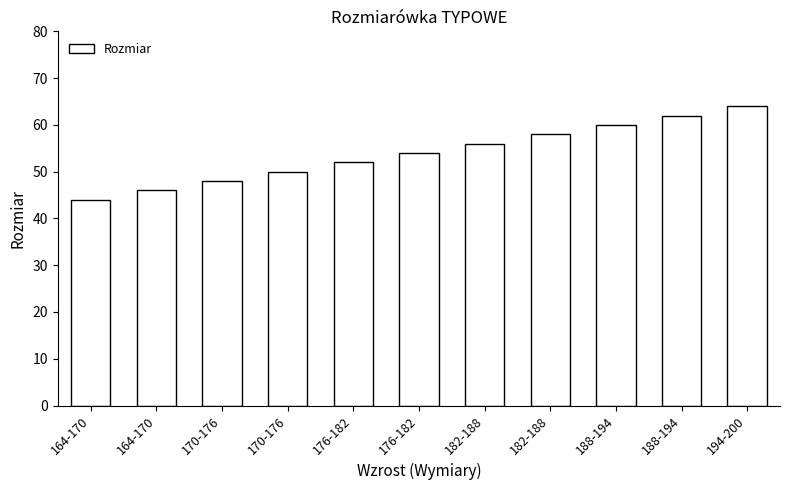

How many bars are there in total?

11